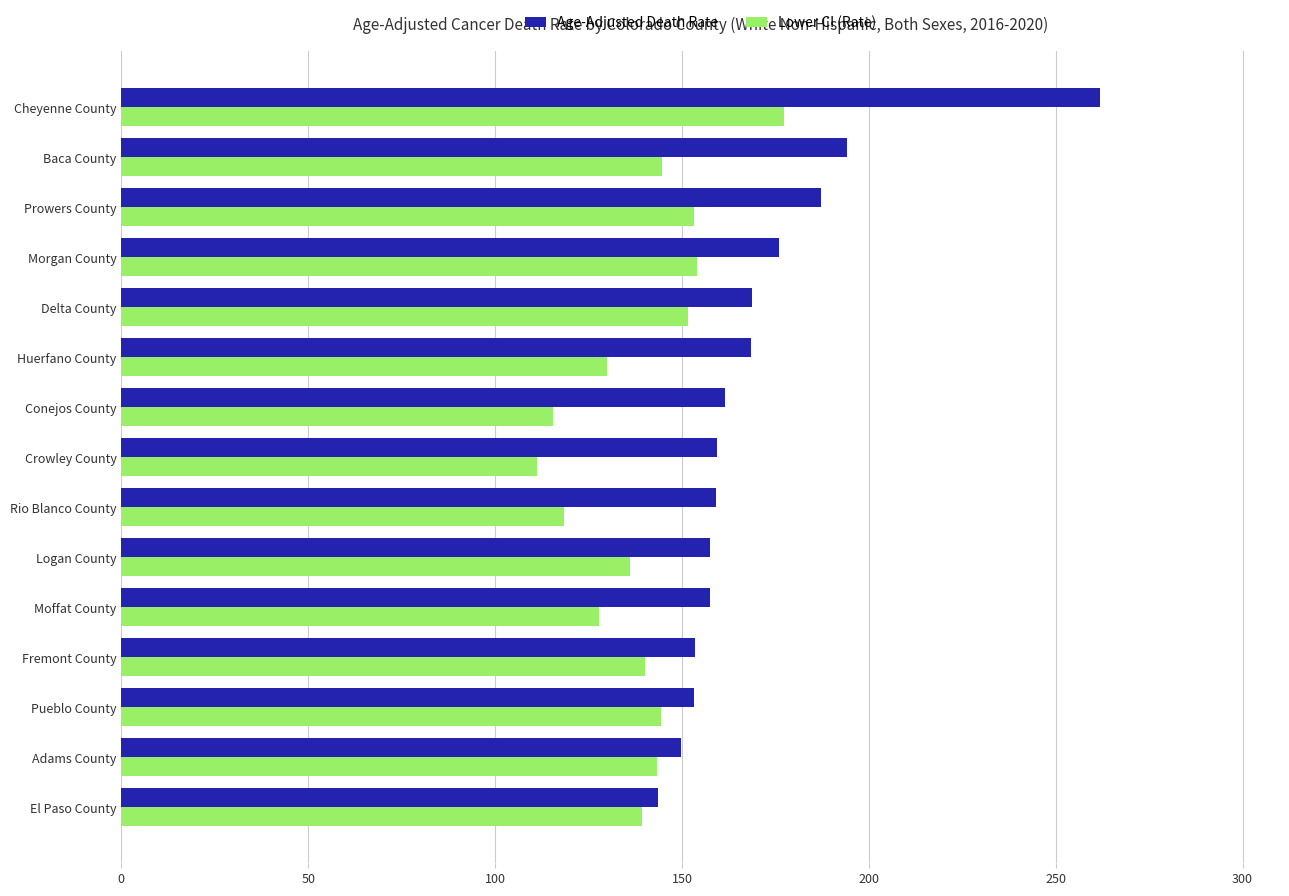

What is the sum of all Age-Adjusted Death Rate values?

2551.4